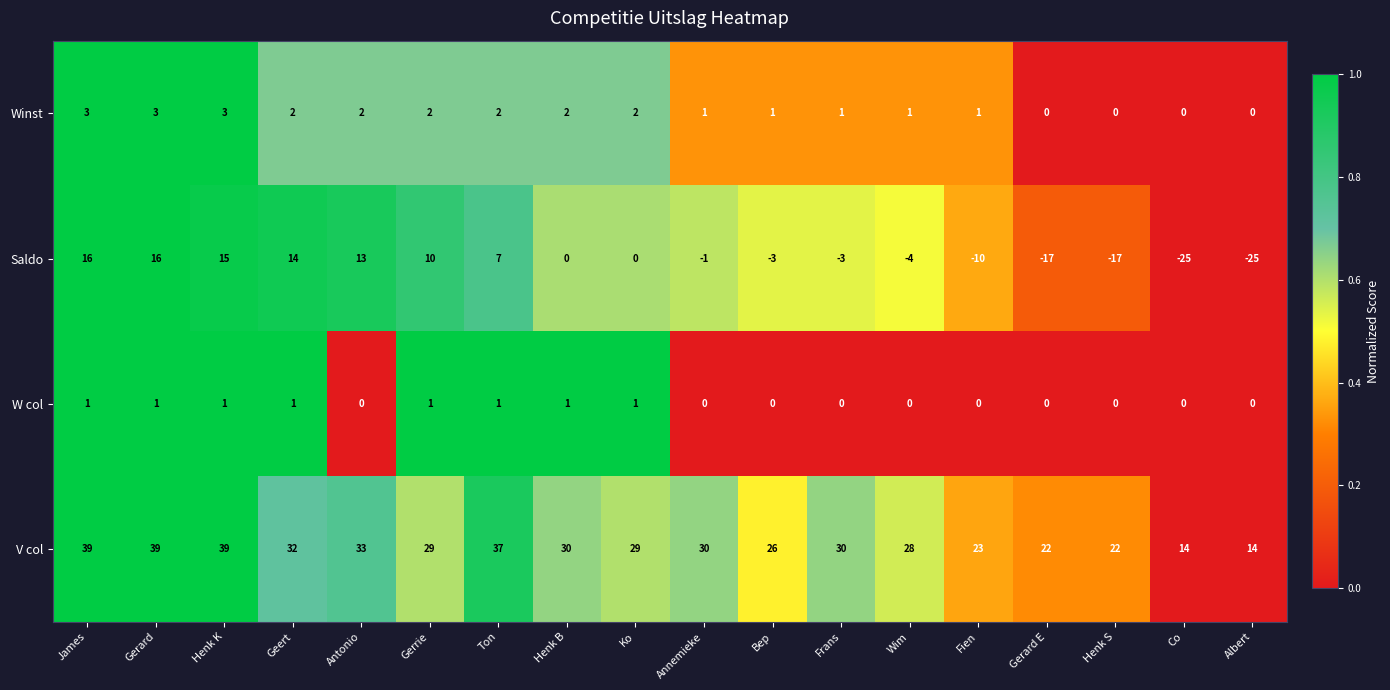

Which series has the largest range (max minus min)?

Saldo